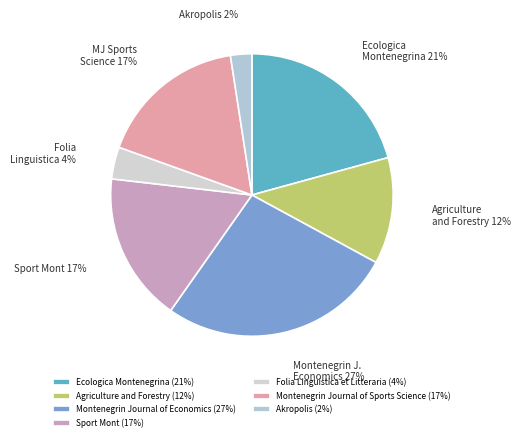

What is the smallest slice in the pie chart?

Akropolis